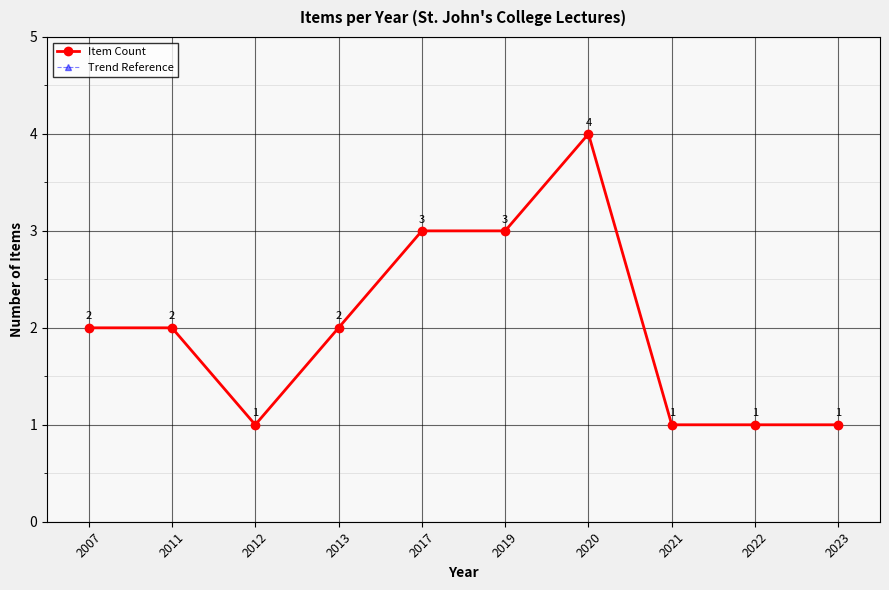

What is the minimum value for Trend Reference?

1